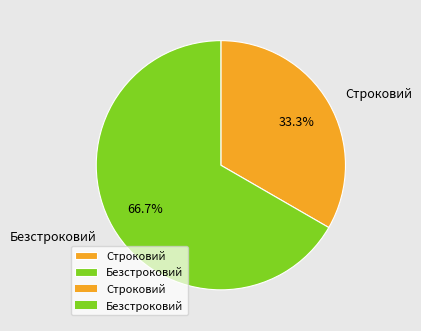

Is it true that Безстроковий is 58% of the pie?

False